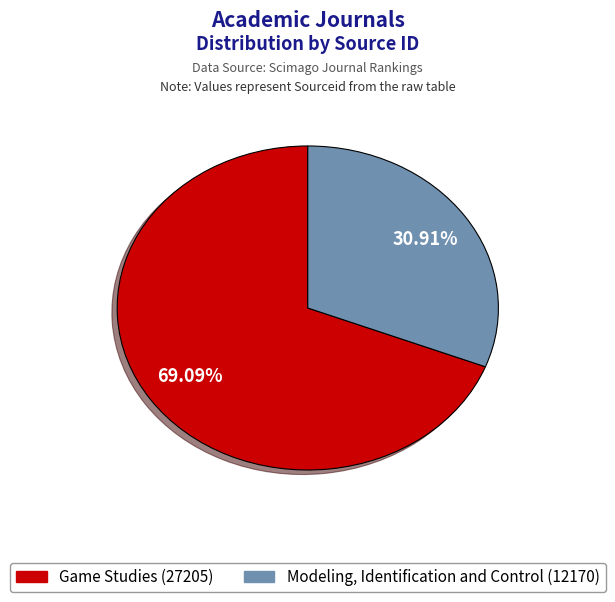

Rank the categories by value from lowest to highest.

Modeling, Identification and Control (12170), Game Studies (27205)